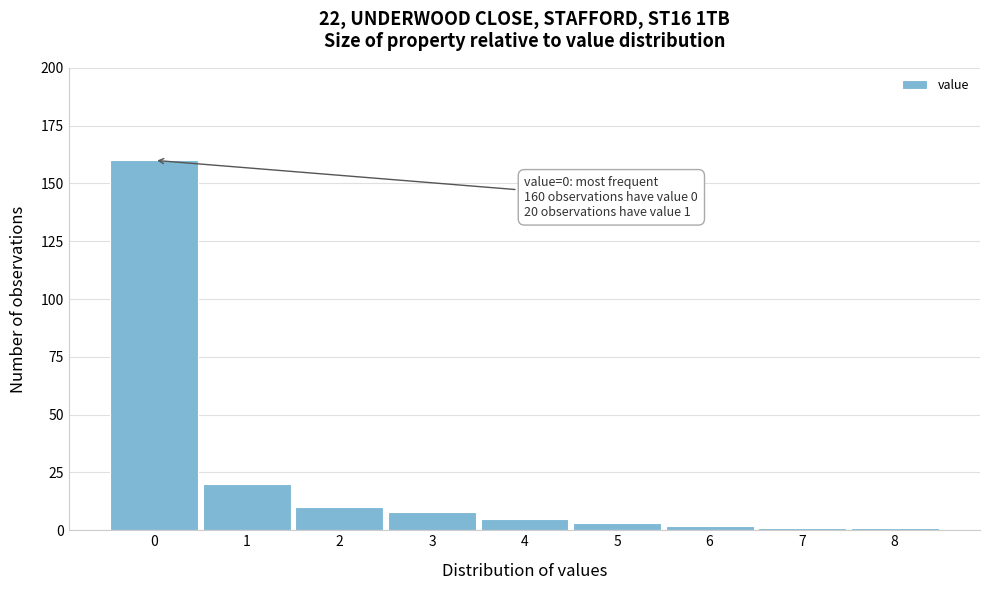

Over which range of the x-axis is the bar tallest?

-0.5 to 0.5